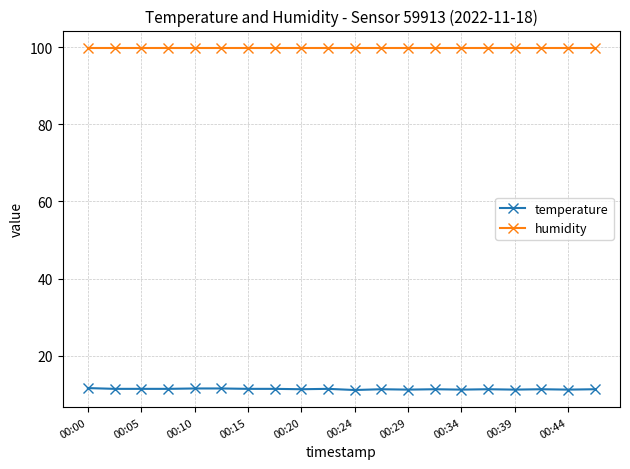

What is the smallest value displayed?

11.1